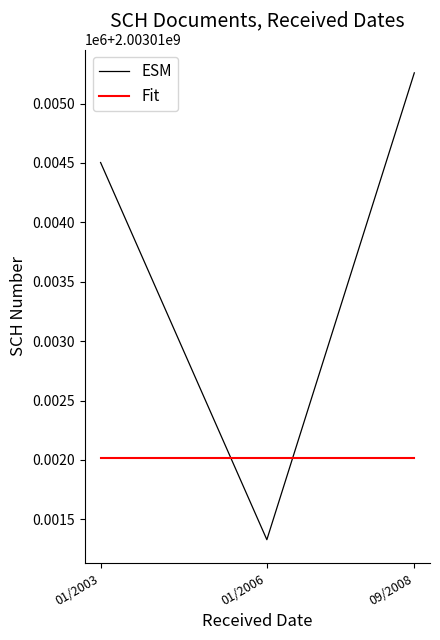

What are all the series names shown in the legend?

ESM, Fit